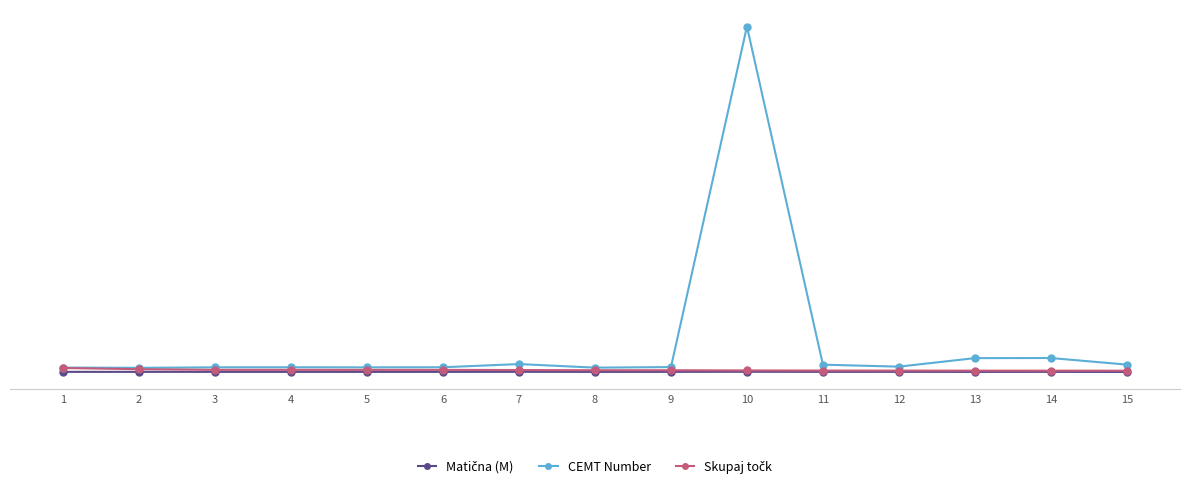

Is this an area chart (filled region under the line)?

No